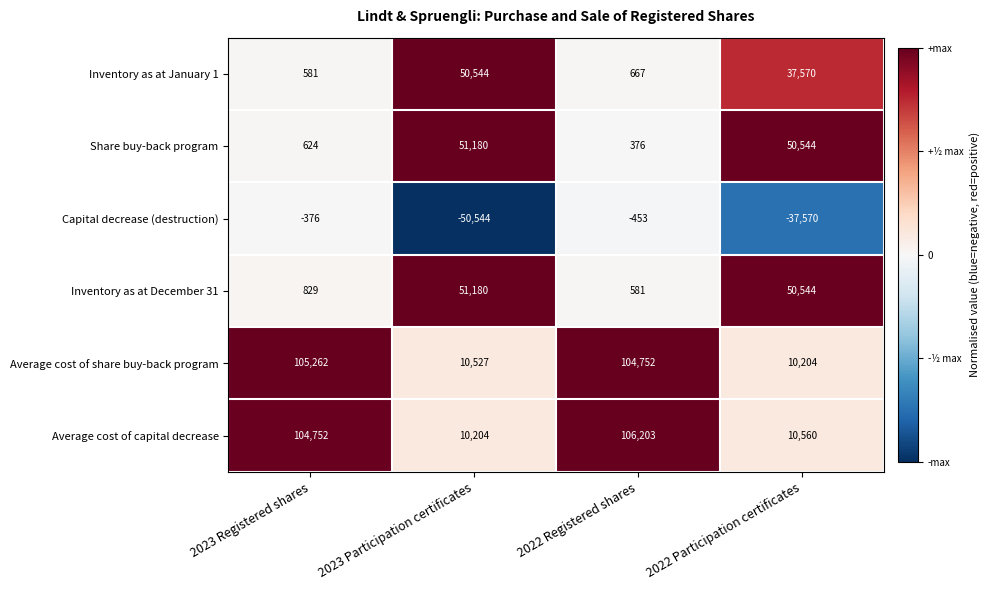

Which label corresponds to the smallest value in the chart?

2023 Participation certificates